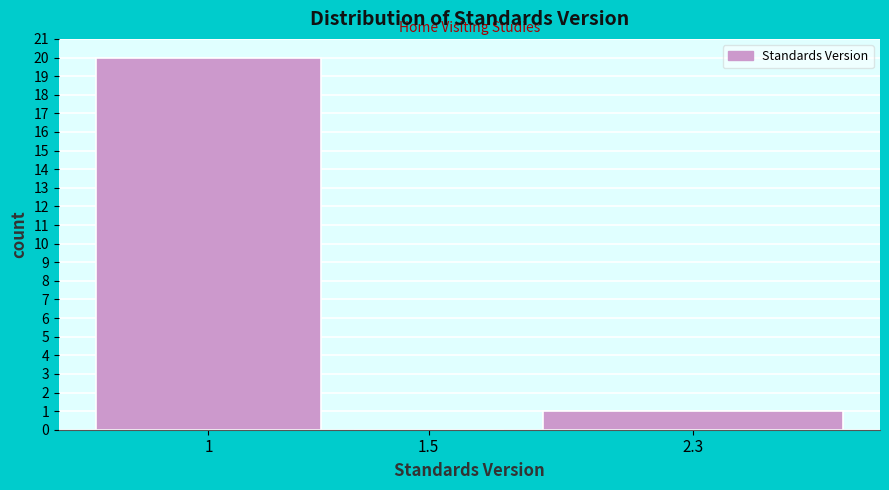

Reading right to left, transcribe all the data shown in this chart.

2.3=1	1.5=0	1=20